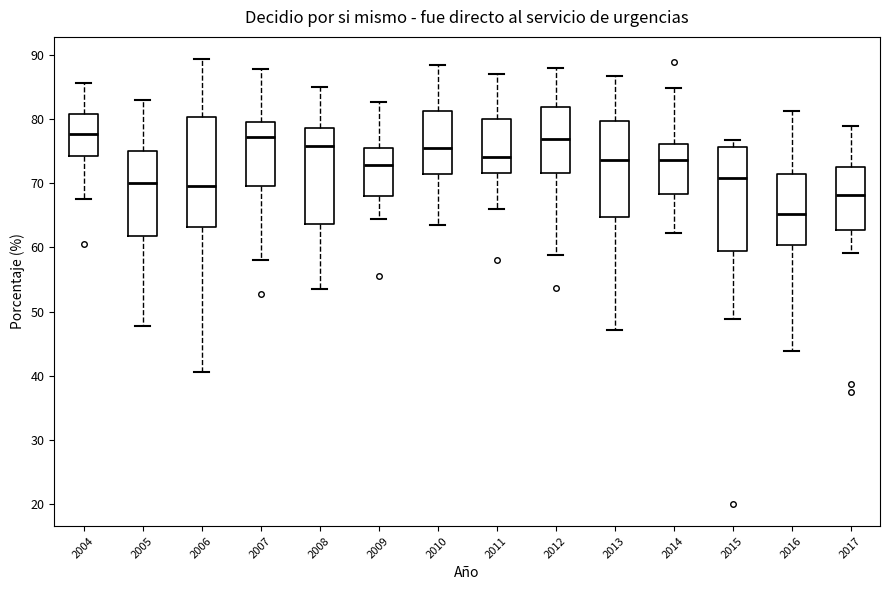

Where does the lower whisker of the box at x = 2011 end on the y-axis? The values are not printed on the chart, so give them approximately, as read against the axis.

66